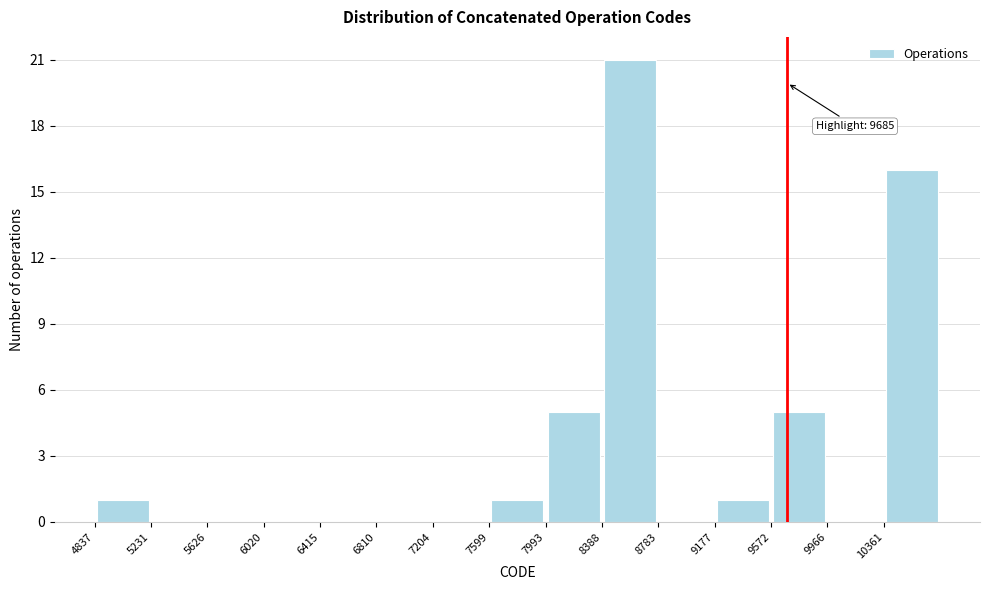

Which range on the x-axis has the tallest bar?

8400 to 8800